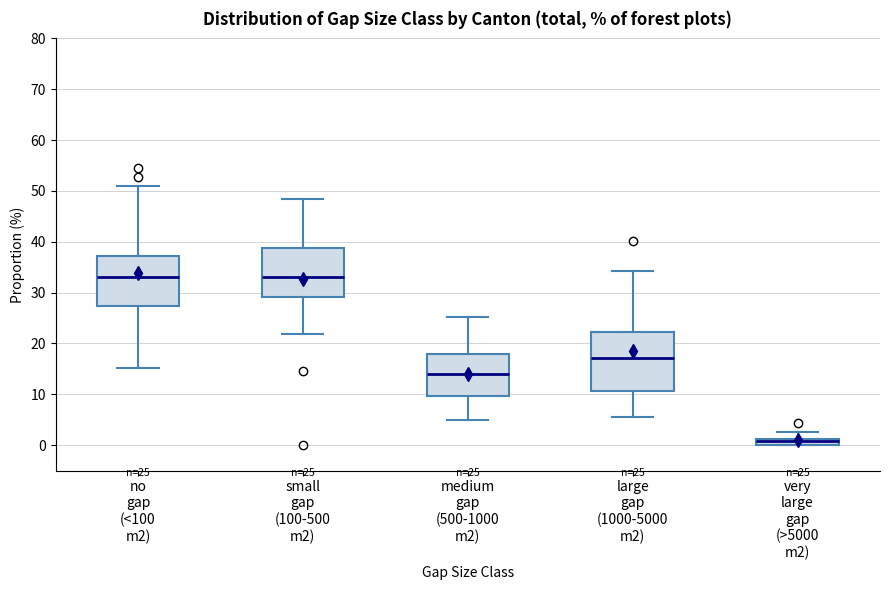

Which box is the tallest, from its lower edge to its upper edge?

large gap (1000-5000 m2)